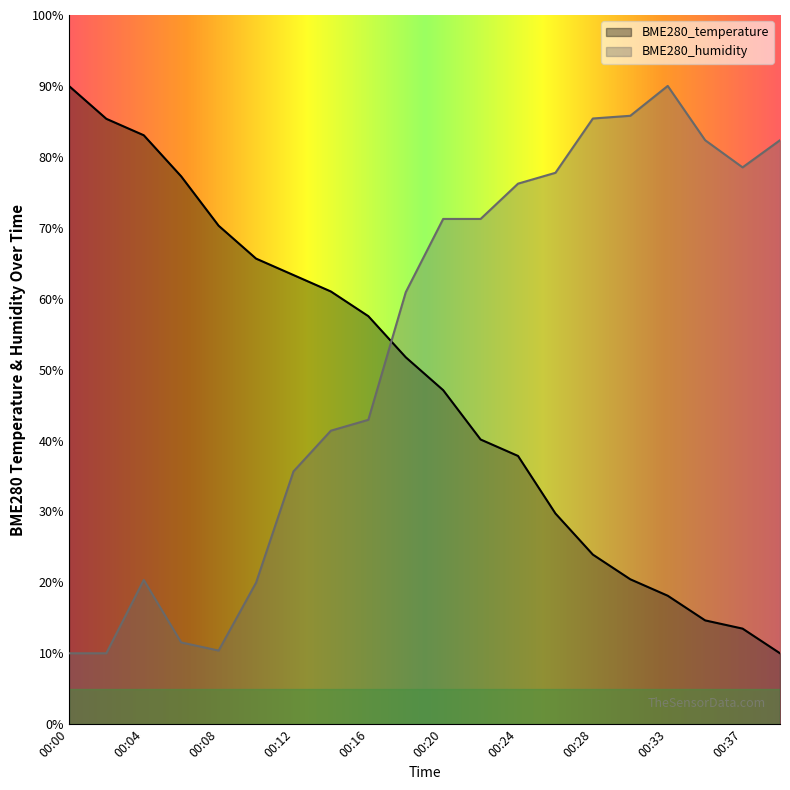

What is the highest value of the BME280_humidity series?

90.0